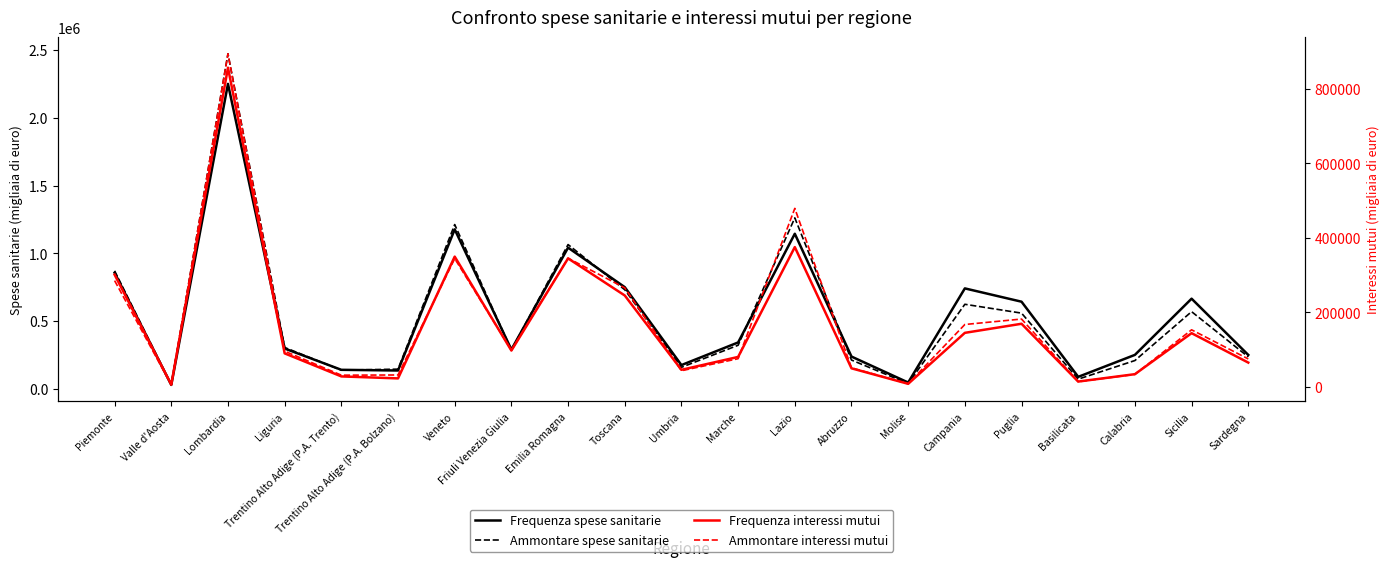

What value does the Ammontare interessi mutui series have at Friuli Venezia Giulia?

98962